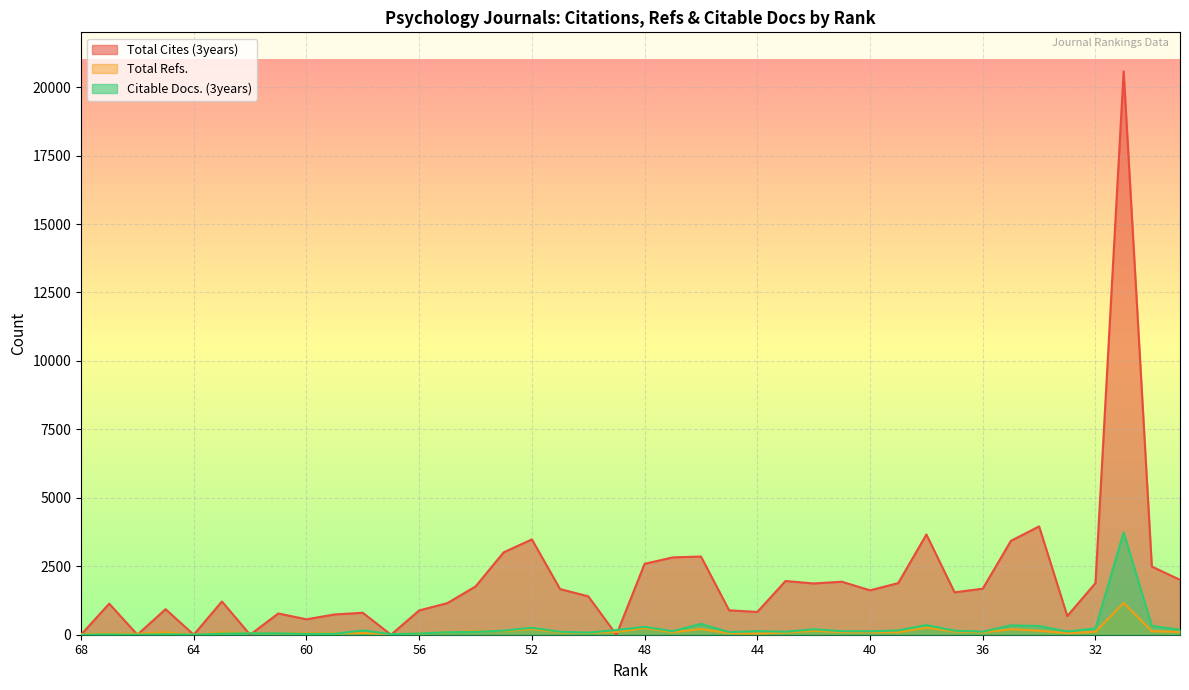

Where is Total Refs. nearest to the value 580?

38